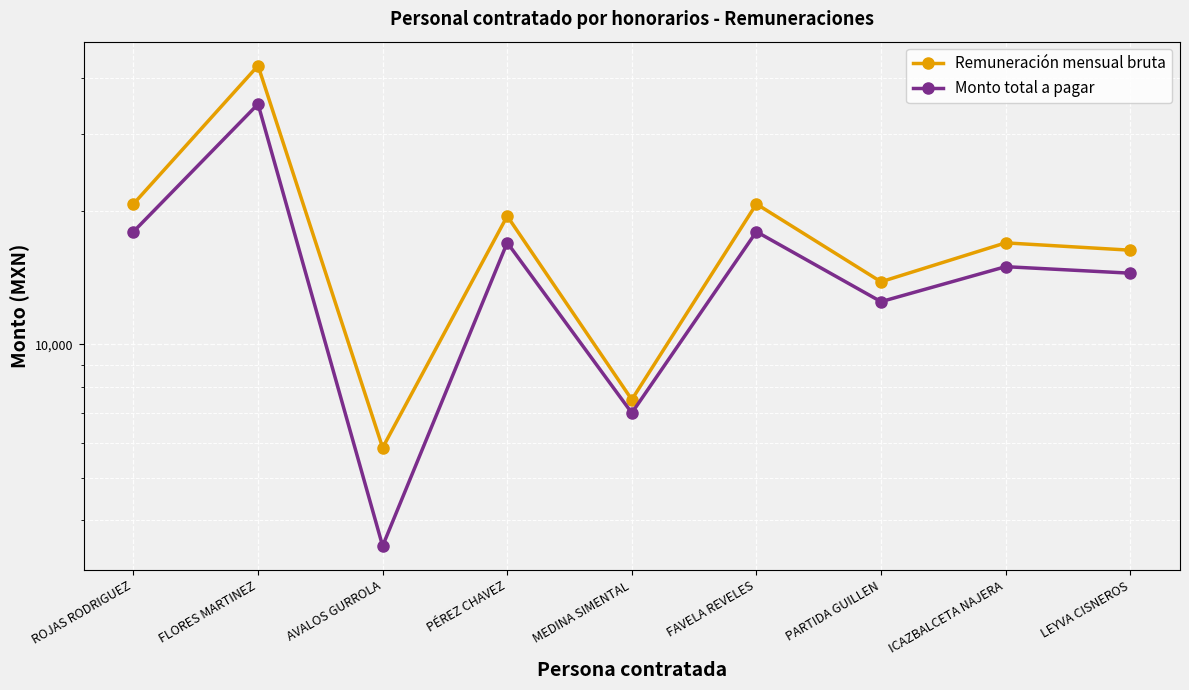

Where is Monto total a pagar nearest to the value 19250?

ROJAS RODRIGUEZ